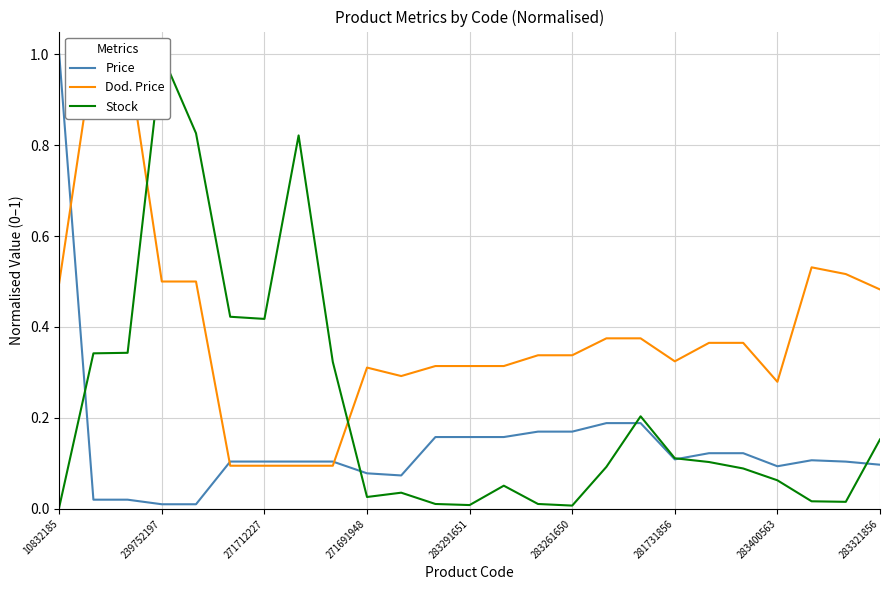

The value of Price at 10832185 is 1.0. True or false?

True